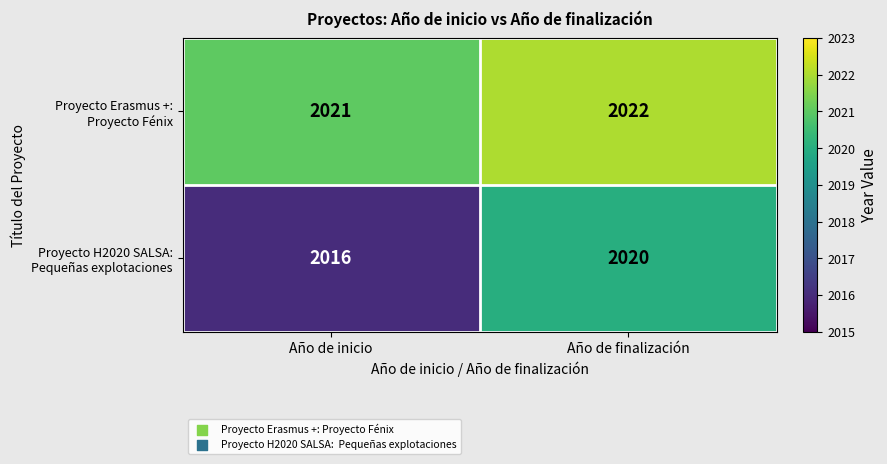

At which category is the sum across all series the highest?

Año de finalización